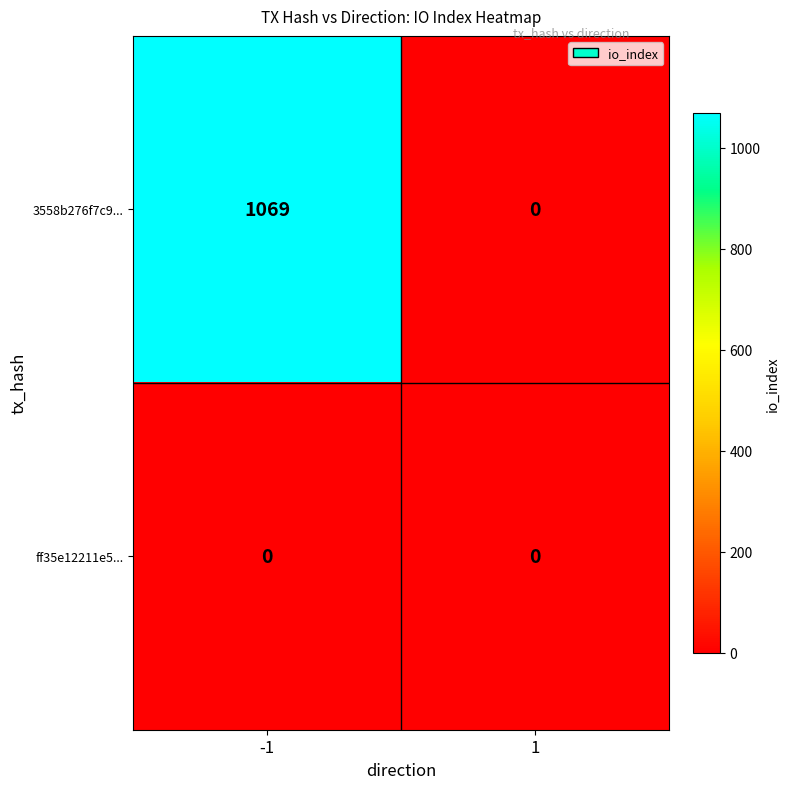

At which category is the sum across all series the highest?

-1